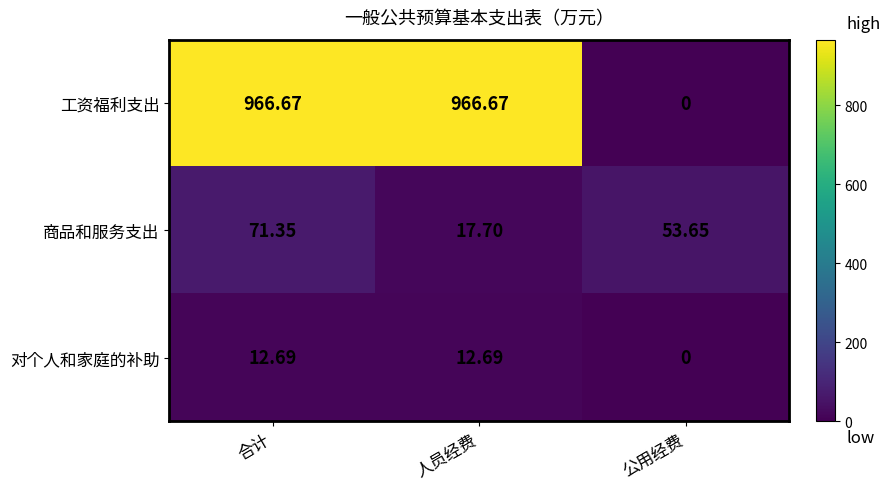

Between 人员经费 and 公用经费, which series saw the biggest shift?

工资福利支出